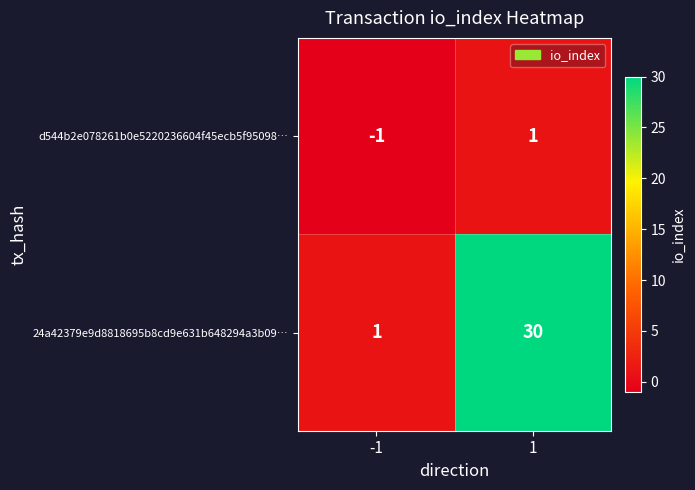

Rank the series by their maximum value, from highest to lowest.

24a42379e9d8818695b8cd9e631b648294a3b09…, d544b2e078261b0e5220236604f45ecb5f95098…